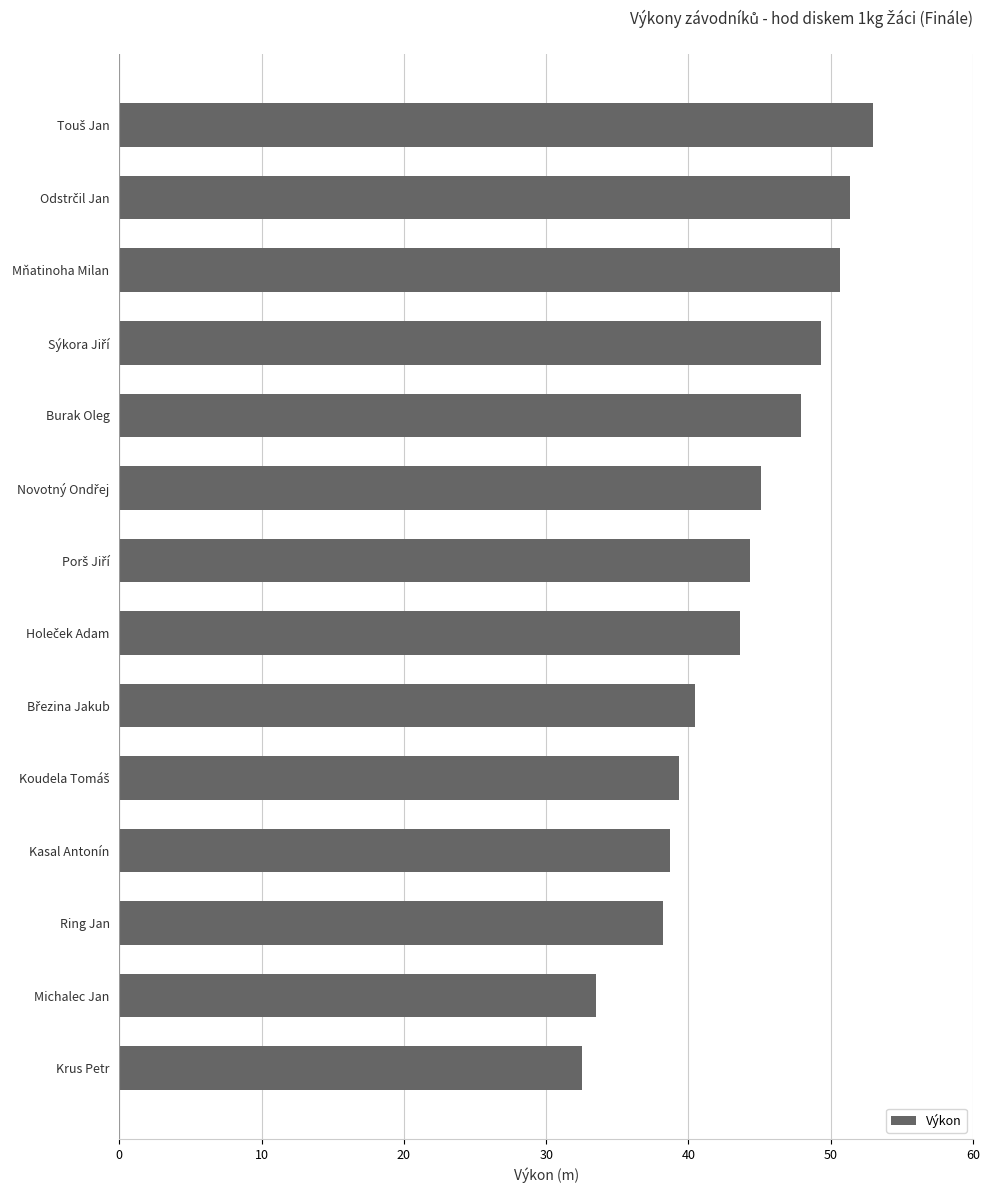

How many series are shown in this chart?

1